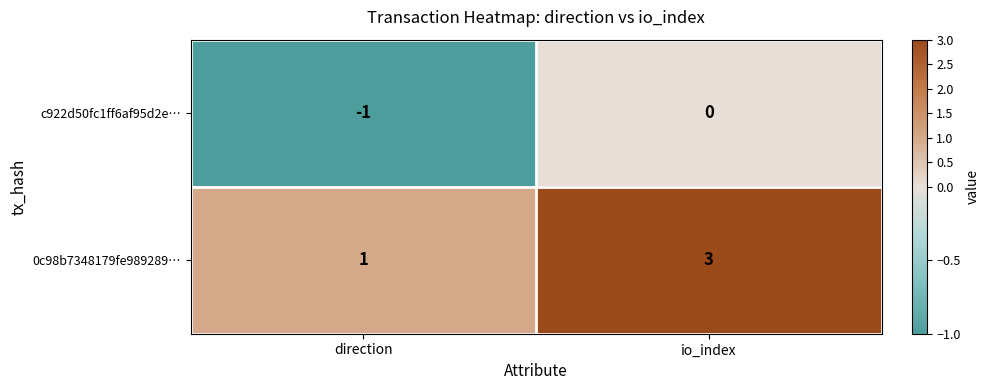

Which label corresponds to the smallest value in the chart?

direction